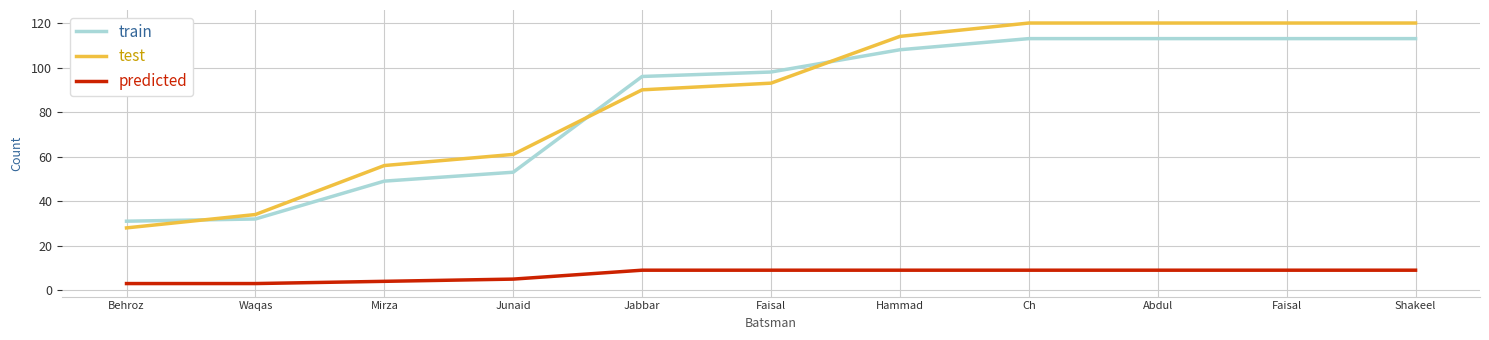

Reading left to right, list all the values displayed in this chart.

train: 31	32	49	53	96	98	108	113	113	113	113
test: 28	34	56	61	90	93	114	120	120	120	120
predicted: 3	3	4	5	9	9	9	9	9	9	9